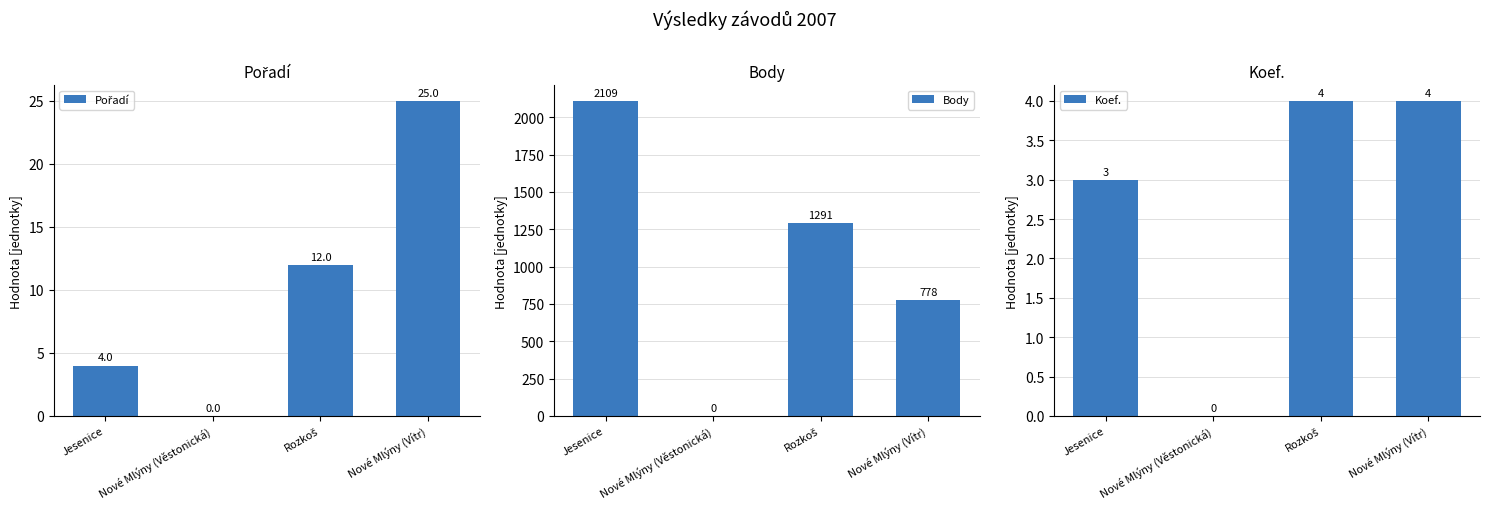

Which series has the widest spread of values?

Body